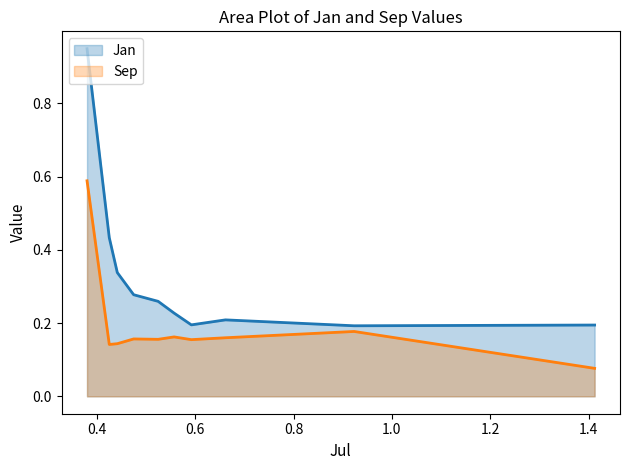

The Sep series shows 0.2 at pct45. True or false?

True